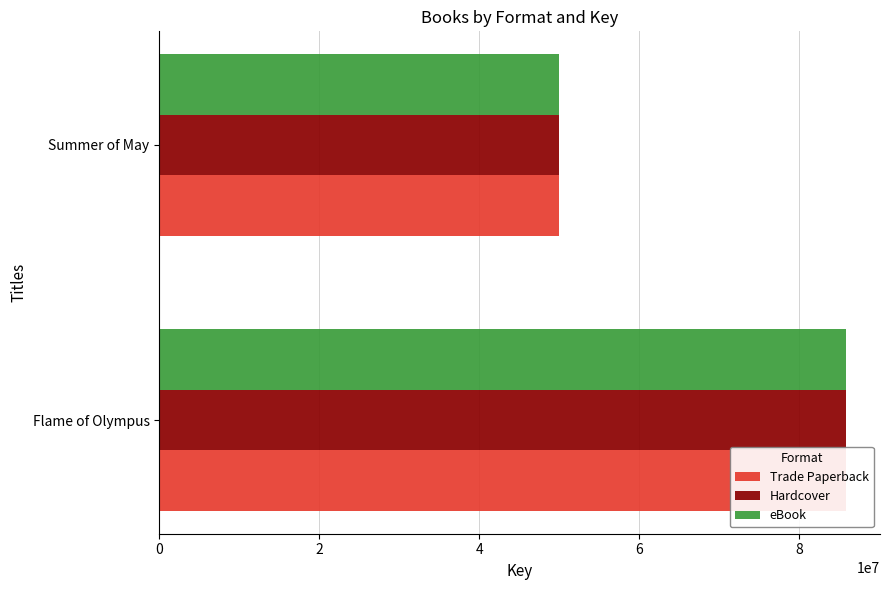

What is the sum of the Hardcover values at Flame of Olympus and Summer of May?

135850828